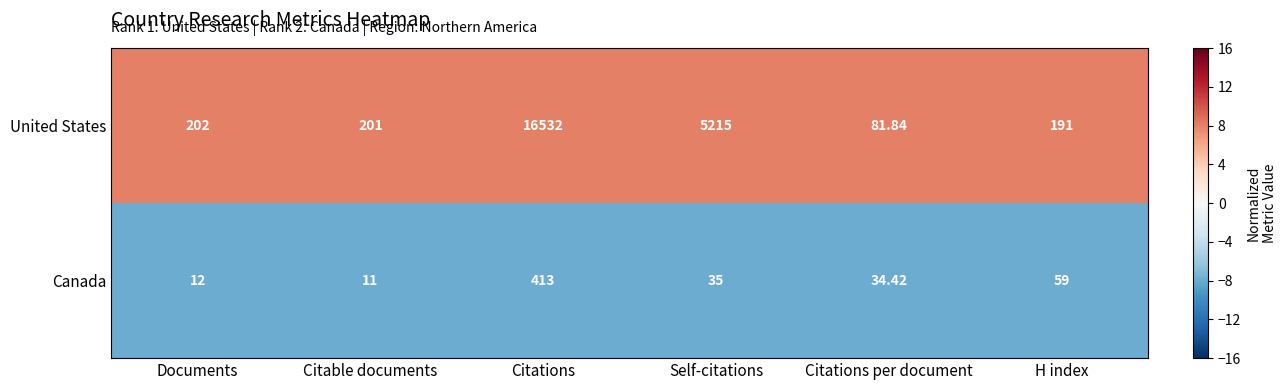

Is the value of United States at Citable documents greater than the value of Canada at Citations per document?

Yes